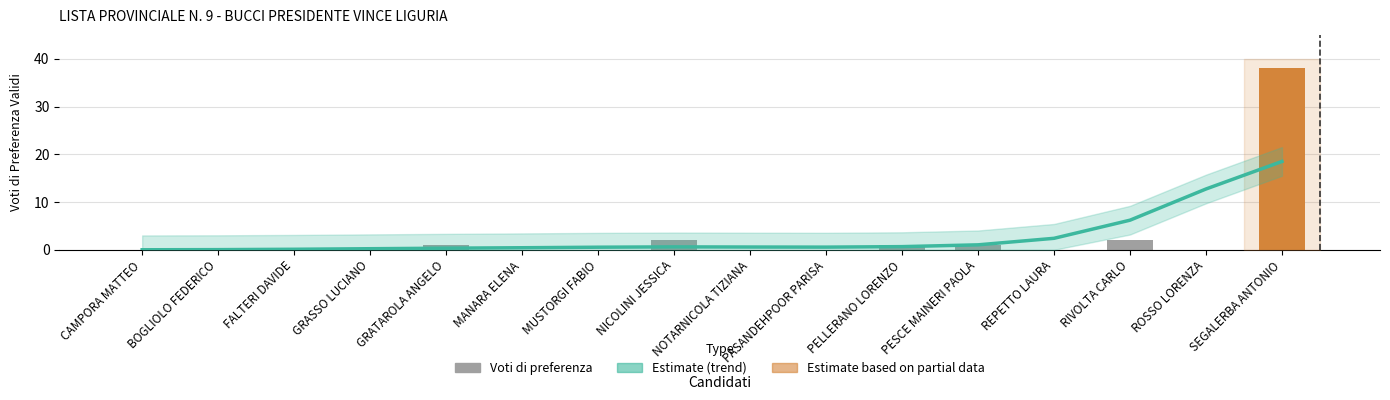

What is the sum of the Estimate (trend) values at NOTARNICOLA TIZIANA and PASANDEHPOOR PARISA?

1.1